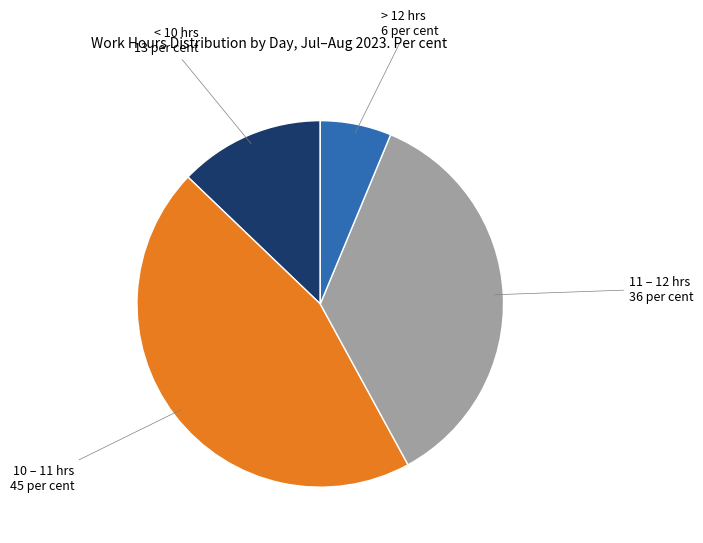

Is it true that 10 – 11 hrs is 45% of the pie?

True